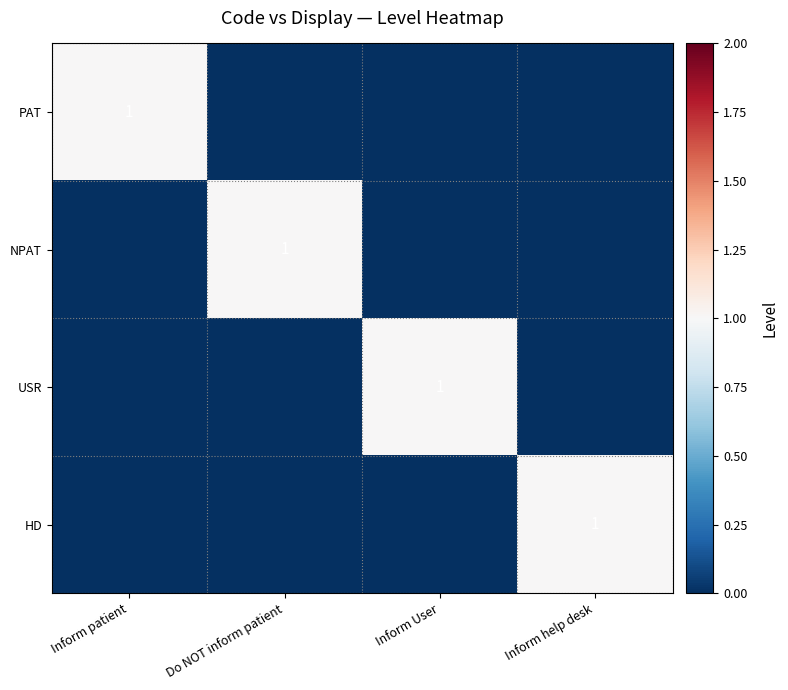

What is the difference between the highest and lowest values at Inform User?

1